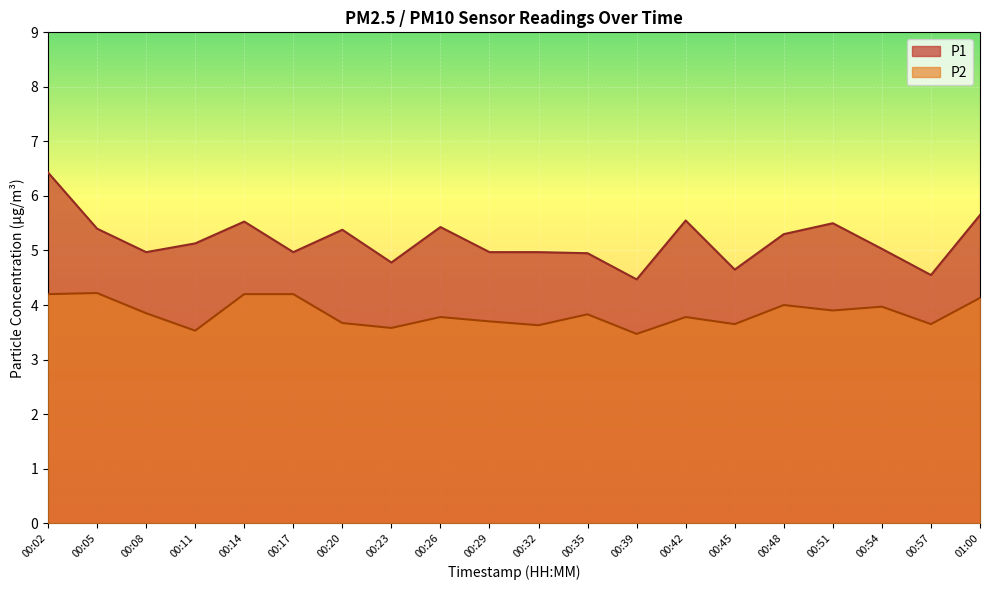

Which series has the largest range (max minus min)?

P1